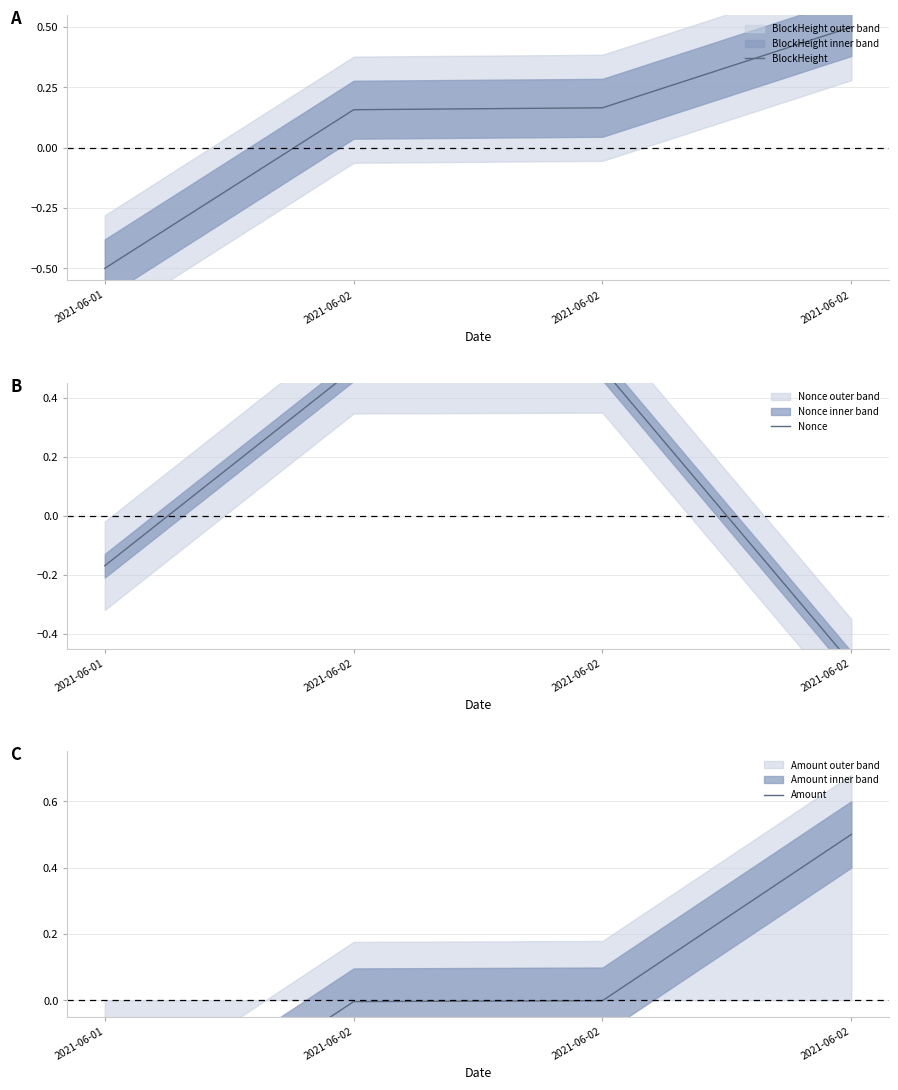

At how many categories does at least one series exceed 0?

3